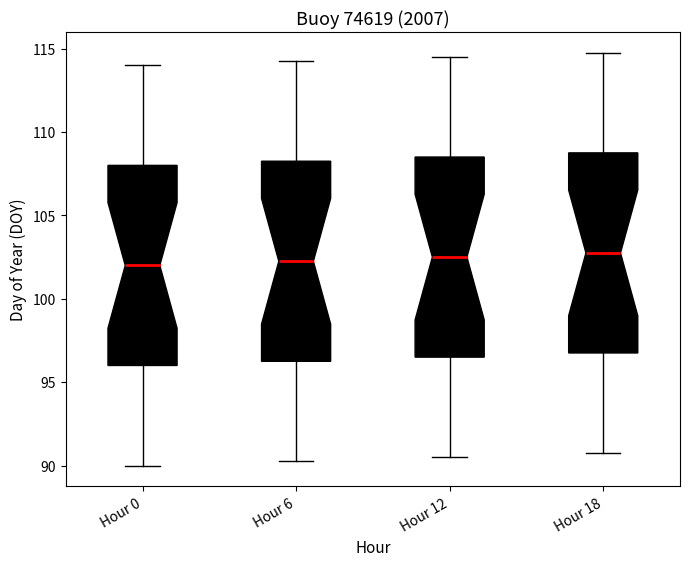

Where does the upper whisker of the box for Hour 0 end on the y-axis? The values are not printed on the chart, so give them approximately, as read against the axis.

114.0